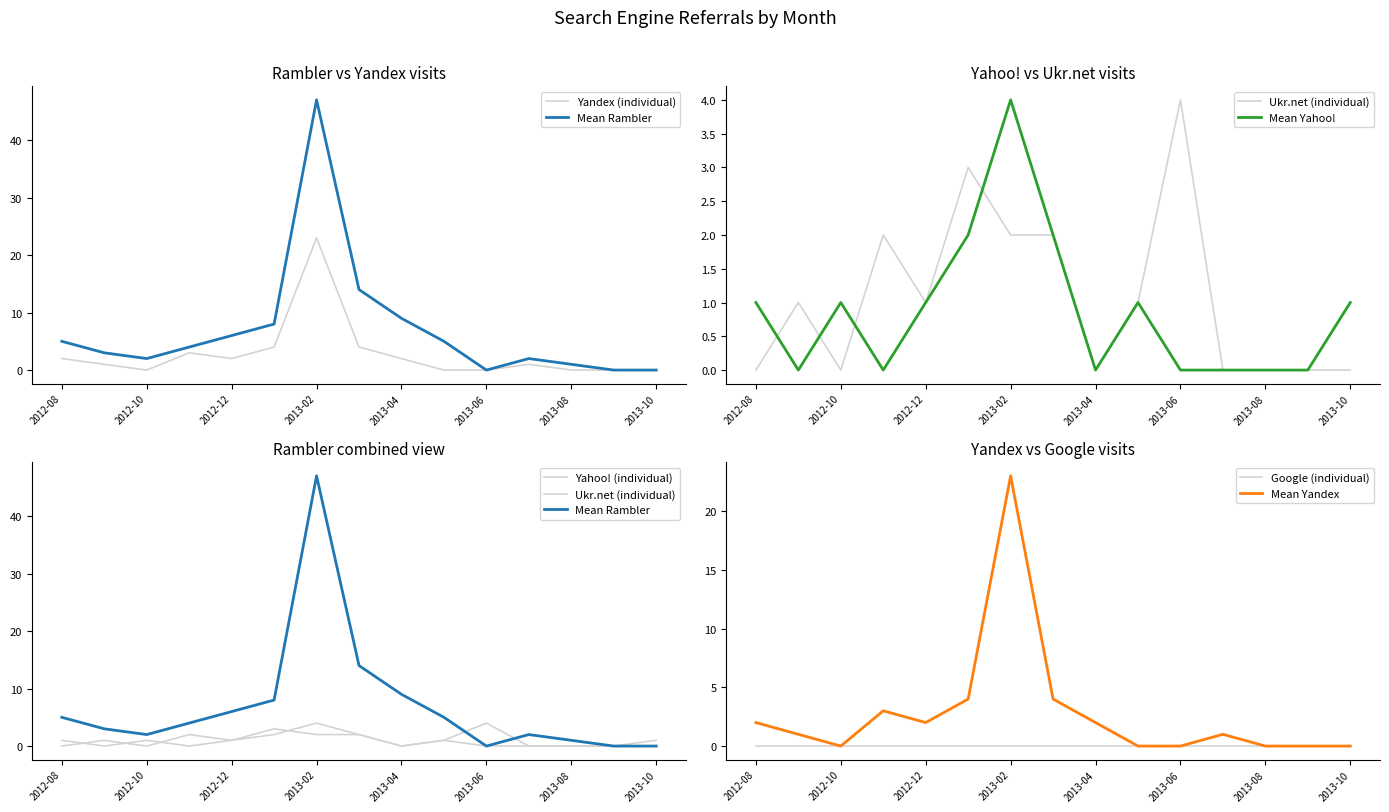

What is the difference between the highest and lowest values at 2012-08?

5